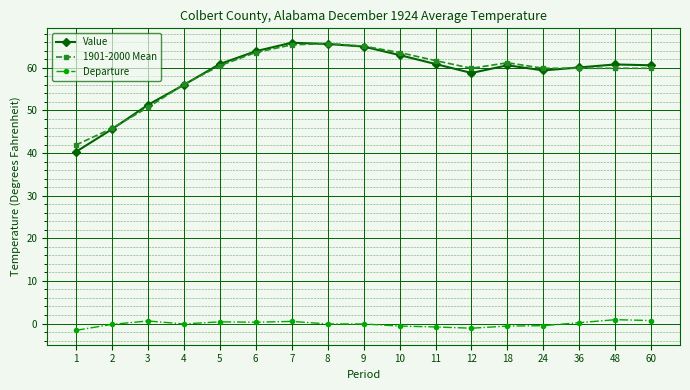

How many values in the 1901-2000 Mean series are below 59?

4